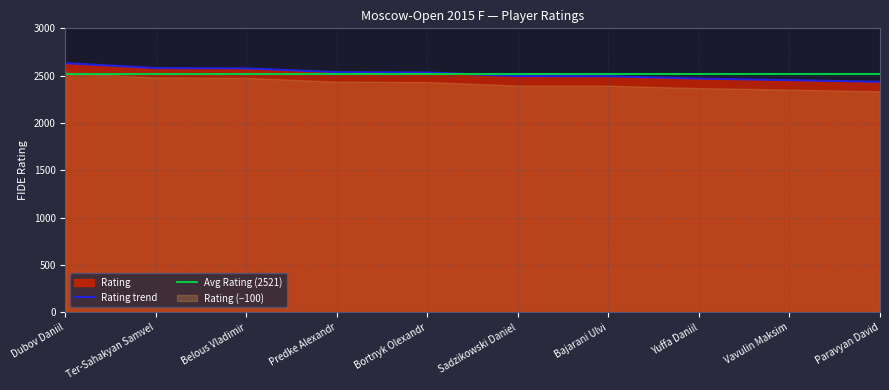

Where does the data first go above 2533?

Dubov Daniil